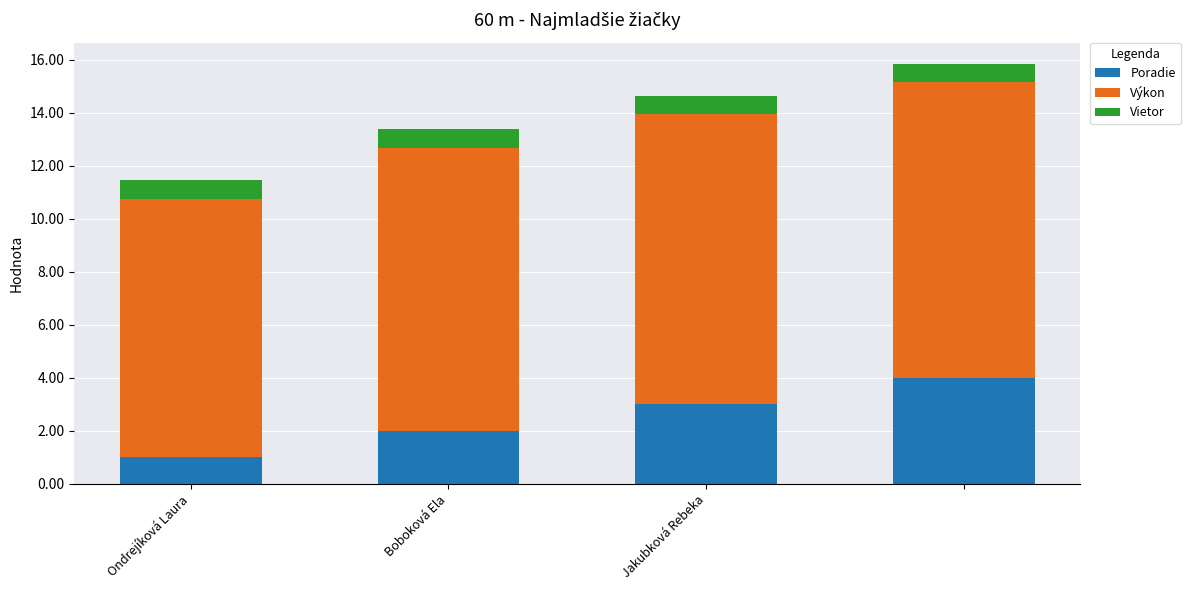

What is the difference between the second highest and minimum values in the Poradie series?

2.0